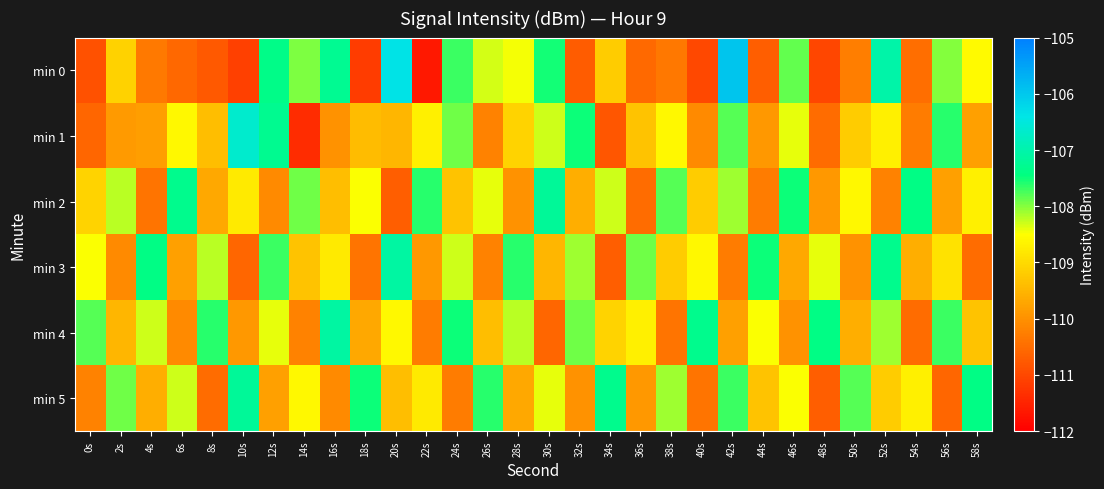

What is the minimum value shown in the chart?

-111.7